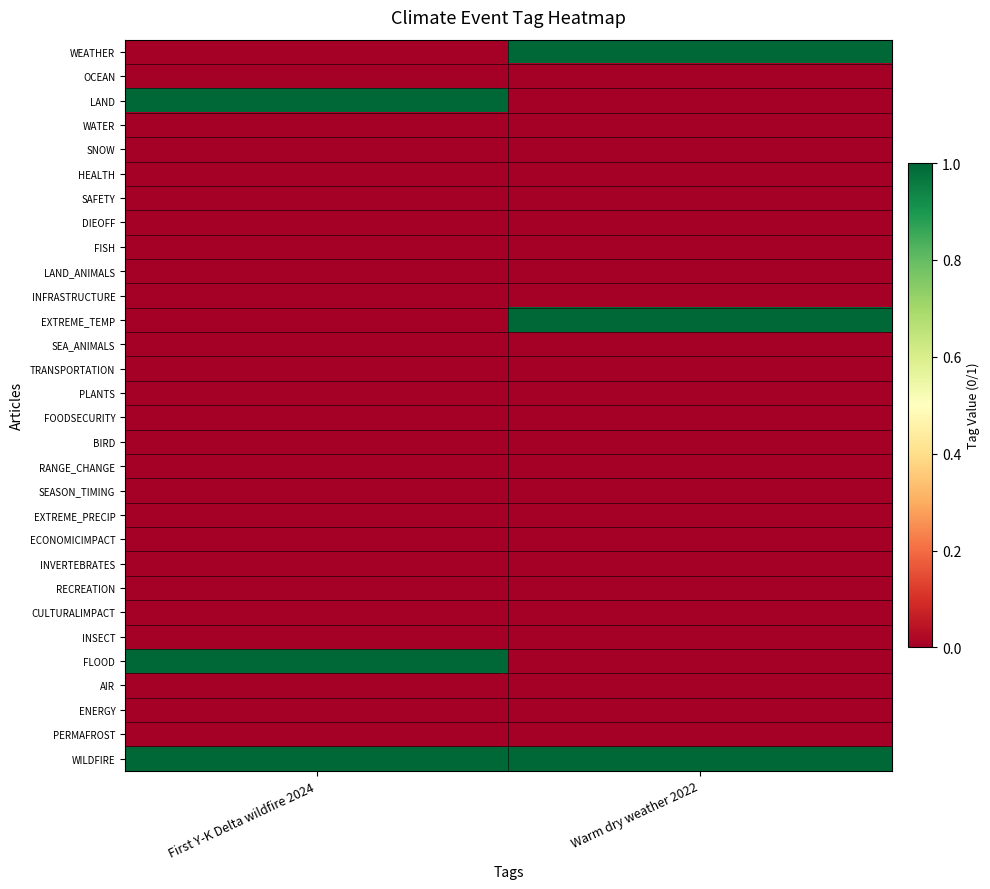

Which series has the widest spread of values?

WEATHER